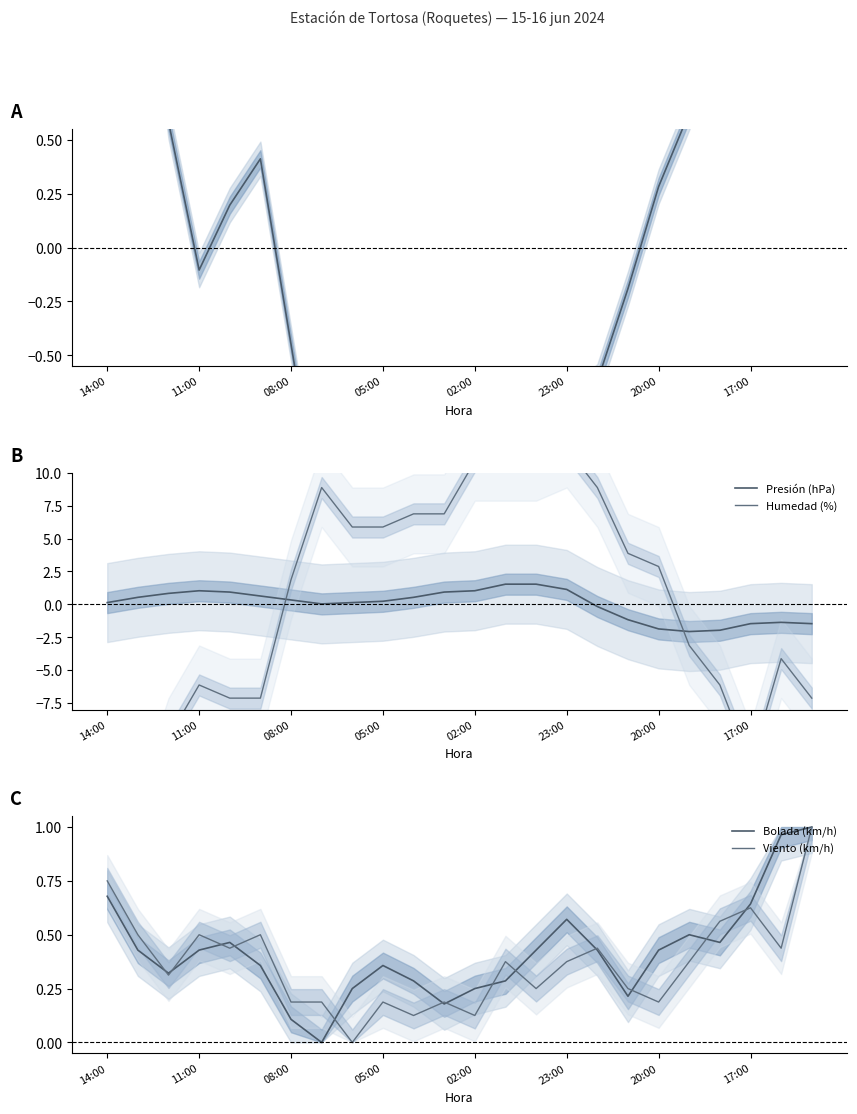

True or false: Presión (hPa) has a value of 1.9 at 23:00.

False